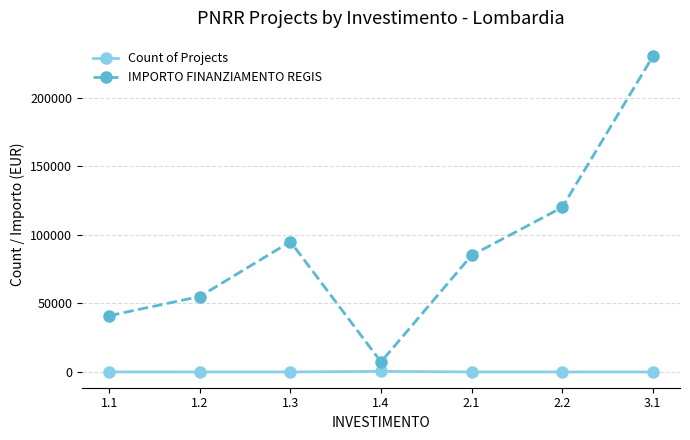

How many lines are shown in the chart?

2